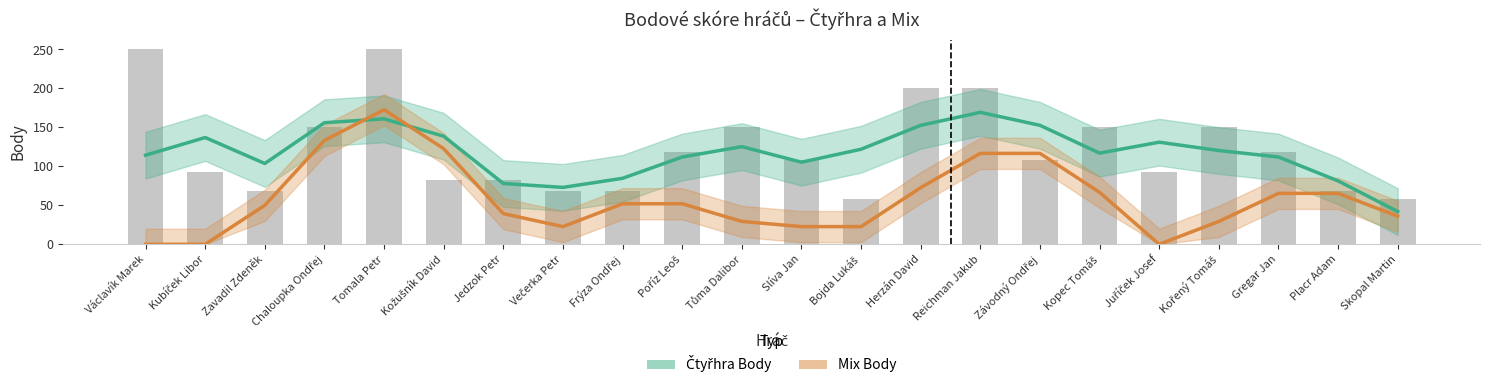

Which has a higher value, Poříz Leoš or Večerka Petr?

Poříz Leoš